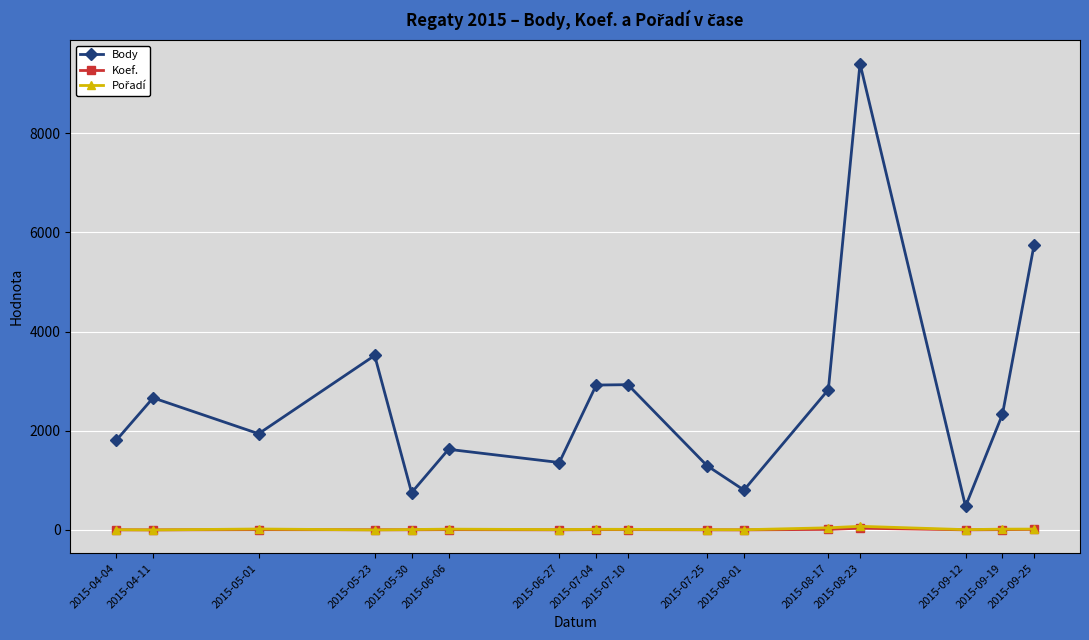

What is the minimum value for Body?

477